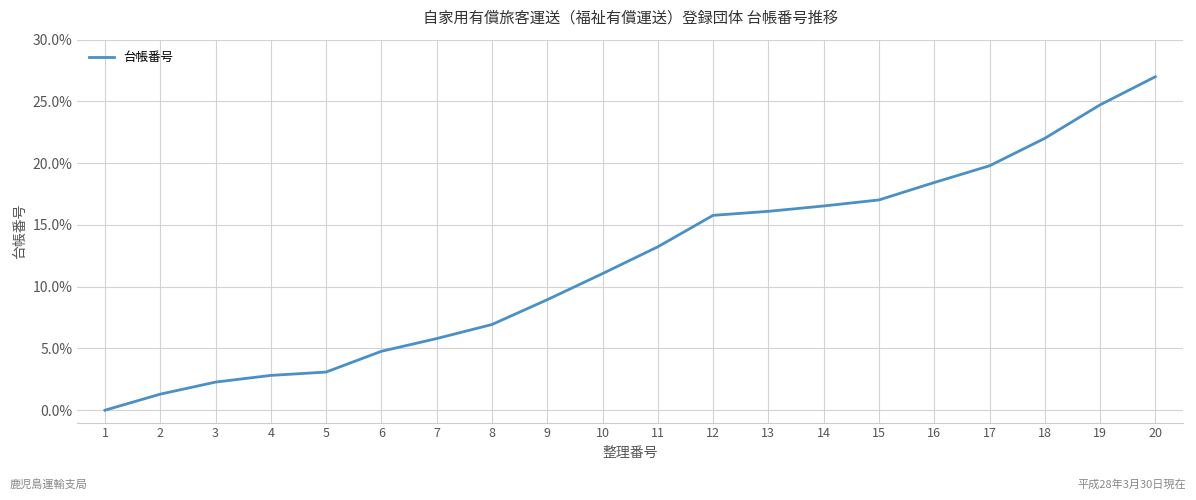

What is the average value?

11.9